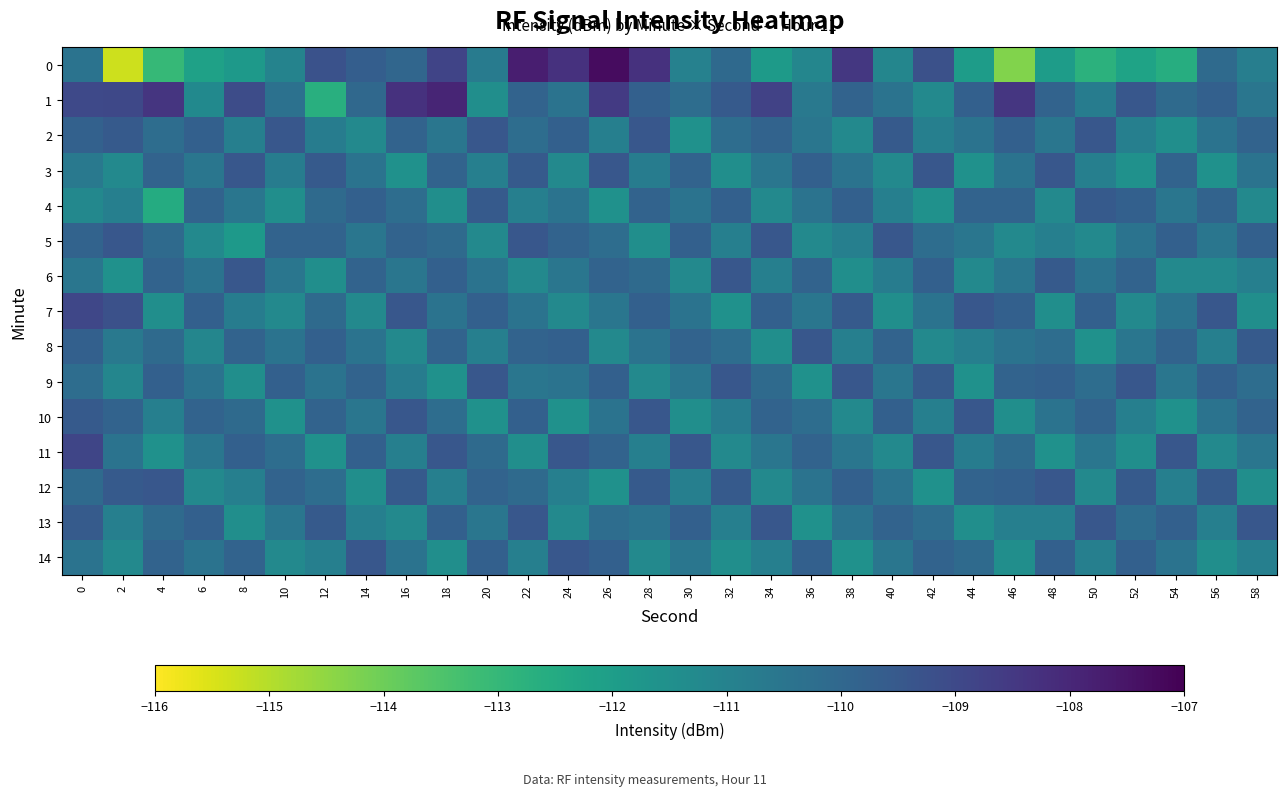

What is the difference between the highest and lowest values at 30?

2.1